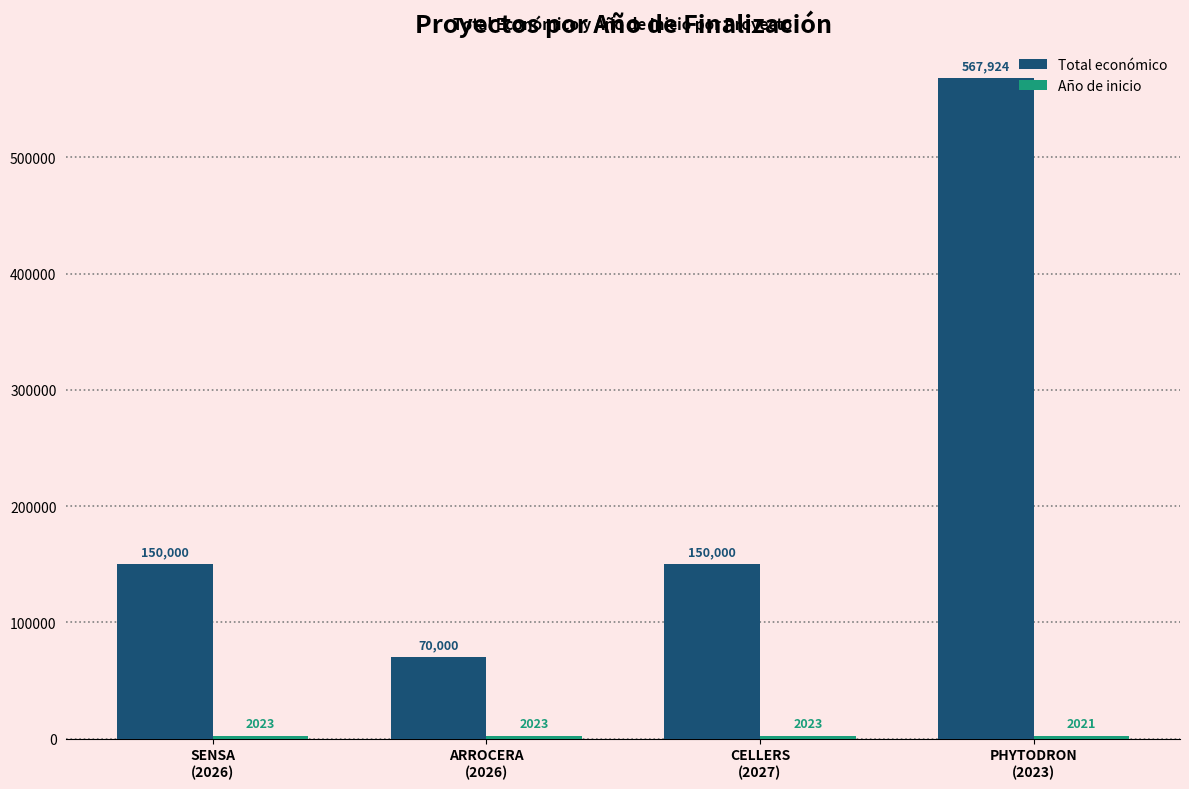

Which series has the largest total across all categories?

Total económico